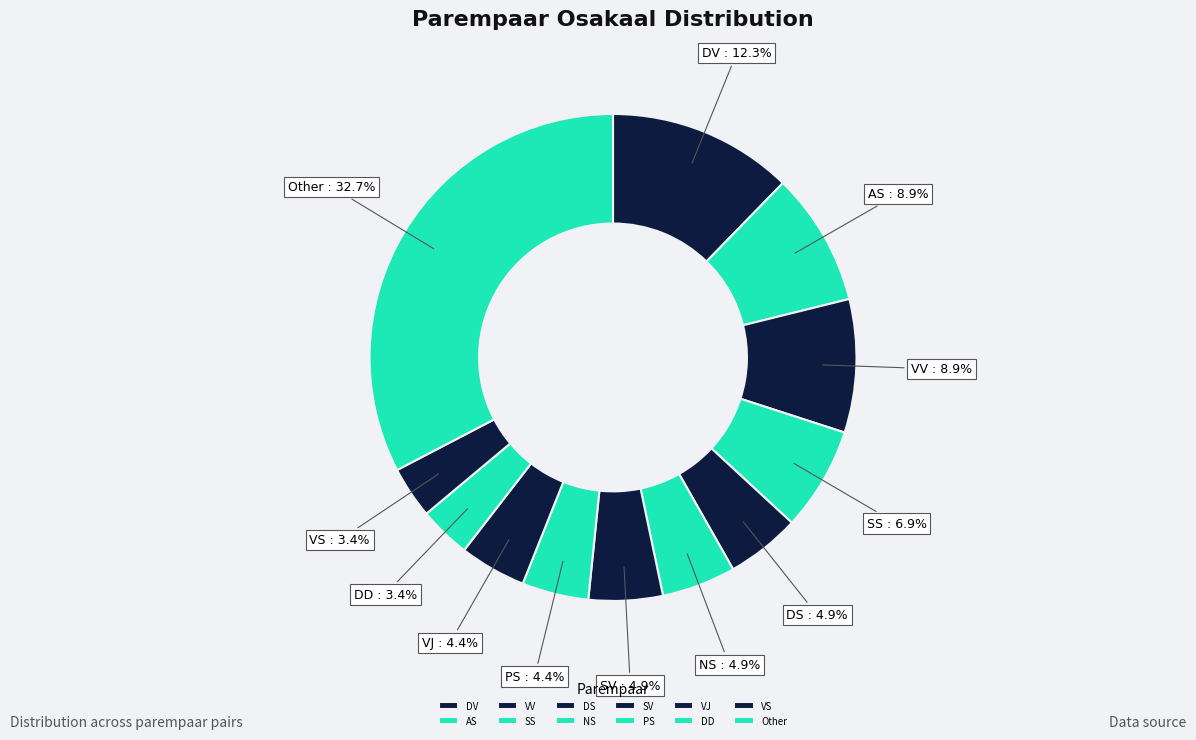

The PS slice represents 4% of the pie. True or false?

True